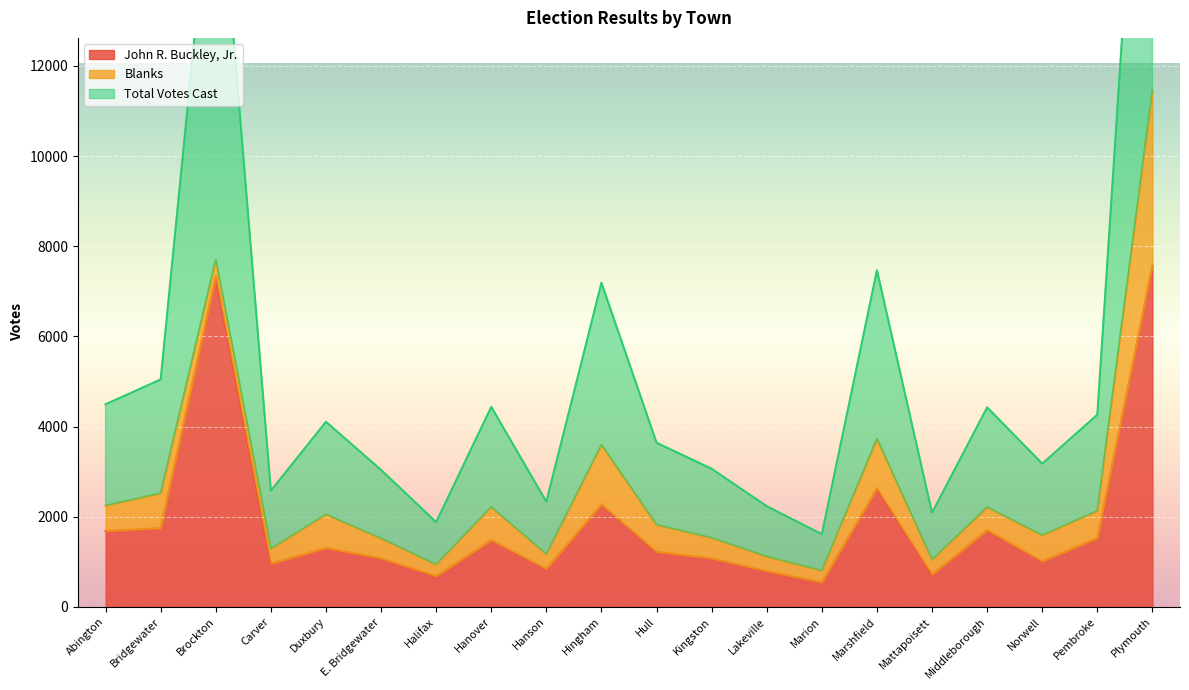

The value of John R. Buckley, Jr. at Hanover is 1481. True or false?

True